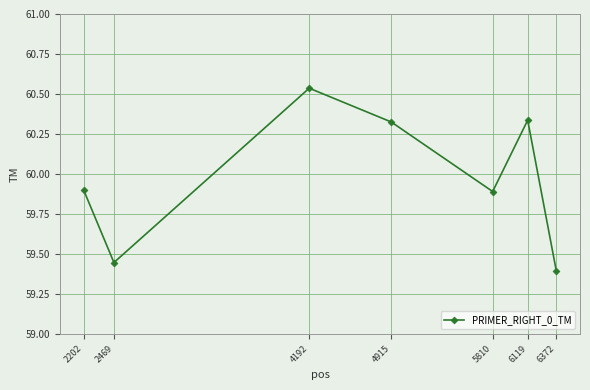

Is this an area chart (filled region under the line)?

No